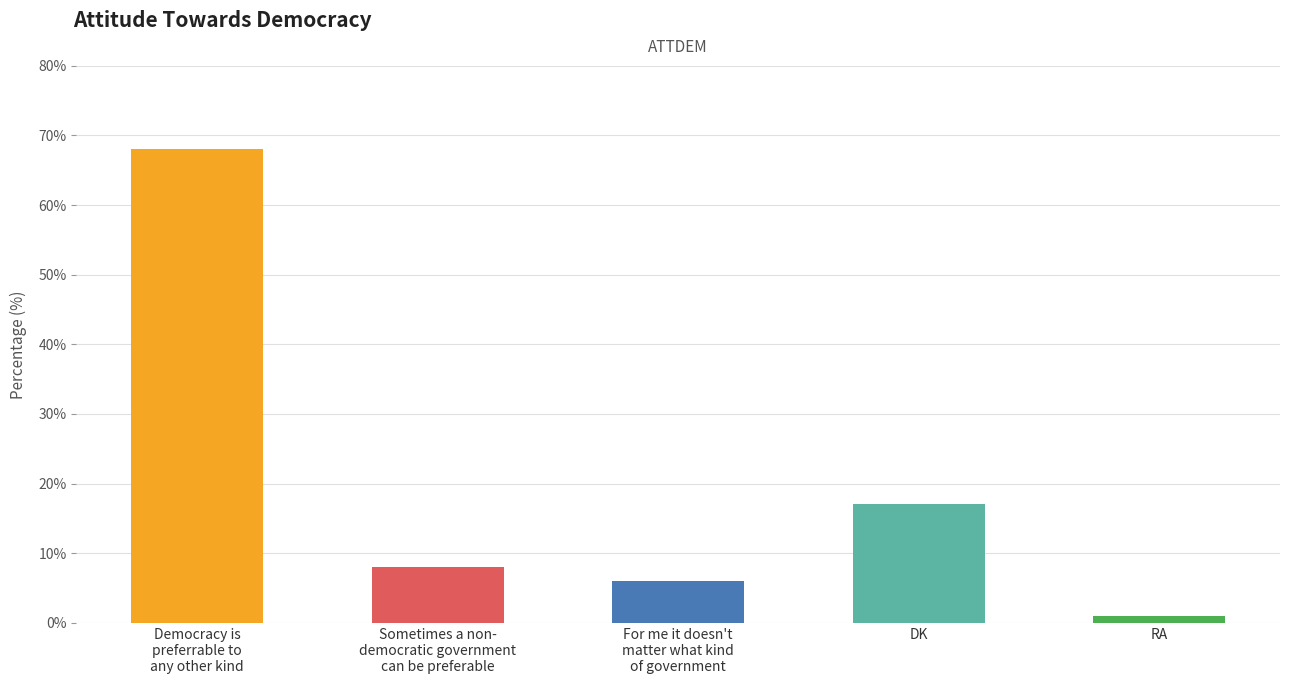

What is the maximum value shown in the chart?

68